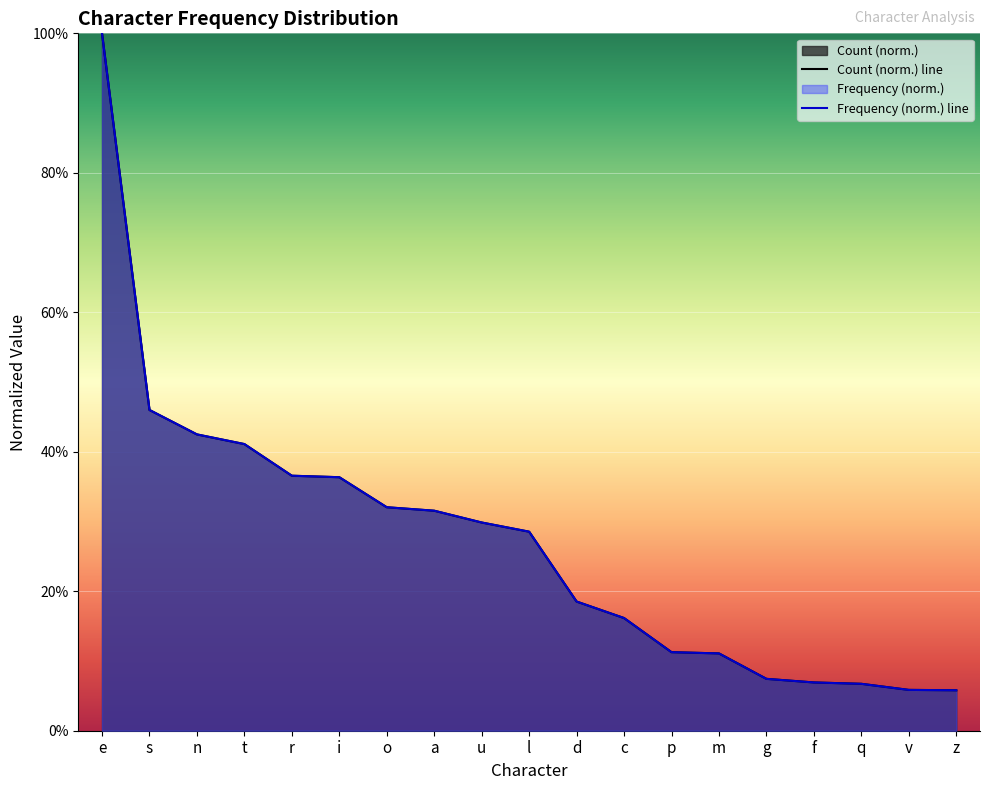

Between f and v, which series saw the biggest shift?

Count